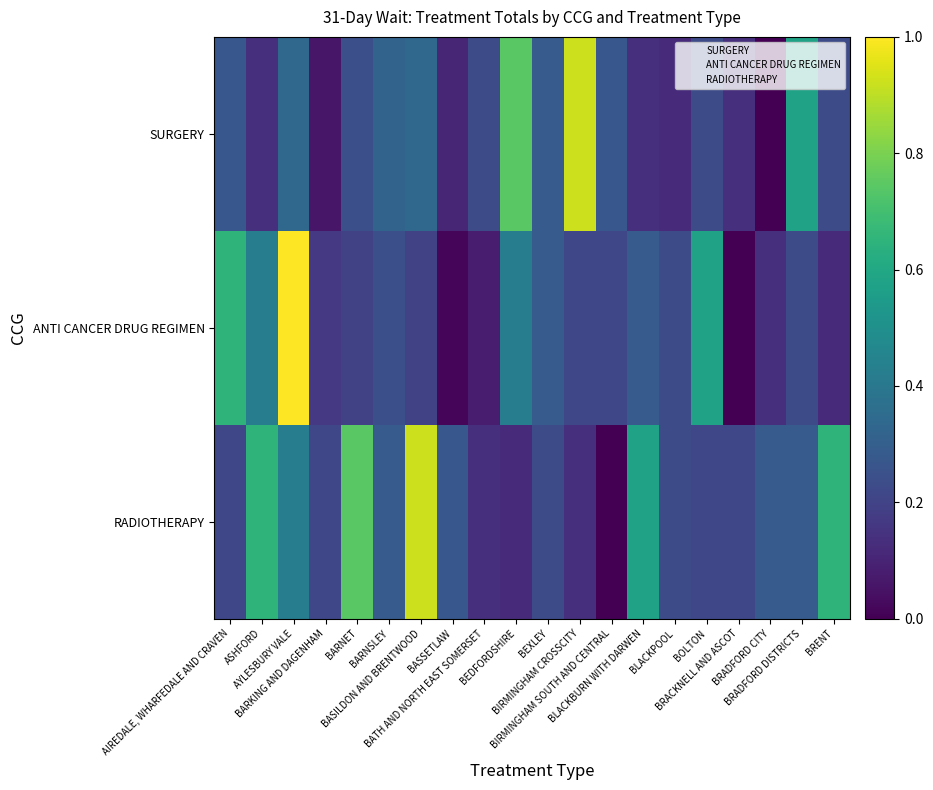

Reading left to right, transcribe all the data shown in this chart.

SURGERY: AIREDALE, WHARFEDALE AND CRAVEN=0.3	ASHFORD=0.1	AYLESBURY VALE=0.3	BARKING AND DAGENHAM=0.1	BARNET=0.2	BARNSLEY=0.3	BASILDON AND BRENTWOOD=0.3	BASSETLAW=0.1	BATH AND NORTH EAST SOMERSET=0.2	BEDFORDSHIRE=0.7	BEXLEY=0.3	BIRMINGHAM CROSSCITY=0.9	BIRMINGHAM SOUTH AND CENTRAL=0.3	BLACKBURN WITH DARWEN=0.1	BLACKPOOL=0.1	BOLTON=0.2	BRACKNELL AND ASCOT=0.1	BRADFORD CITY=0.0	BRADFORD DISTRICTS=0.6	BRENT=0.2
ANTI CANCER DRUG REGIMEN: AIREDALE, WHARFEDALE AND CRAVEN=0.7	ASHFORD=0.4	AYLESBURY VALE=1.0	BARKING AND DAGENHAM=0.2	BARNET=0.2	BARNSLEY=0.2	BASILDON AND BRENTWOOD=0.2	BASSETLAW=0.0	BATH AND NORTH EAST SOMERSET=0.1	BEDFORDSHIRE=0.4	BEXLEY=0.3	BIRMINGHAM CROSSCITY=0.2	BIRMINGHAM SOUTH AND CENTRAL=0.2	BLACKBURN WITH DARWEN=0.3	BLACKPOOL=0.2	BOLTON=0.6	BRACKNELL AND ASCOT=0.0	BRADFORD CITY=0.1	BRADFORD DISTRICTS=0.2	BRENT=0.1
RADIOTHERAPY: AIREDALE, WHARFEDALE AND CRAVEN=0.2	ASHFORD=0.7	AYLESBURY VALE=0.4	BARKING AND DAGENHAM=0.2	BARNET=0.7	BARNSLEY=0.3	BASILDON AND BRENTWOOD=0.9	BASSETLAW=0.3	BATH AND NORTH EAST SOMERSET=0.1	BEDFORDSHIRE=0.1	BEXLEY=0.2	BIRMINGHAM CROSSCITY=0.1	BIRMINGHAM SOUTH AND CENTRAL=0.0	BLACKBURN WITH DARWEN=0.6	BLACKPOOL=0.2	BOLTON=0.2	BRACKNELL AND ASCOT=0.2	BRADFORD CITY=0.3	BRADFORD DISTRICTS=0.3	BRENT=0.7